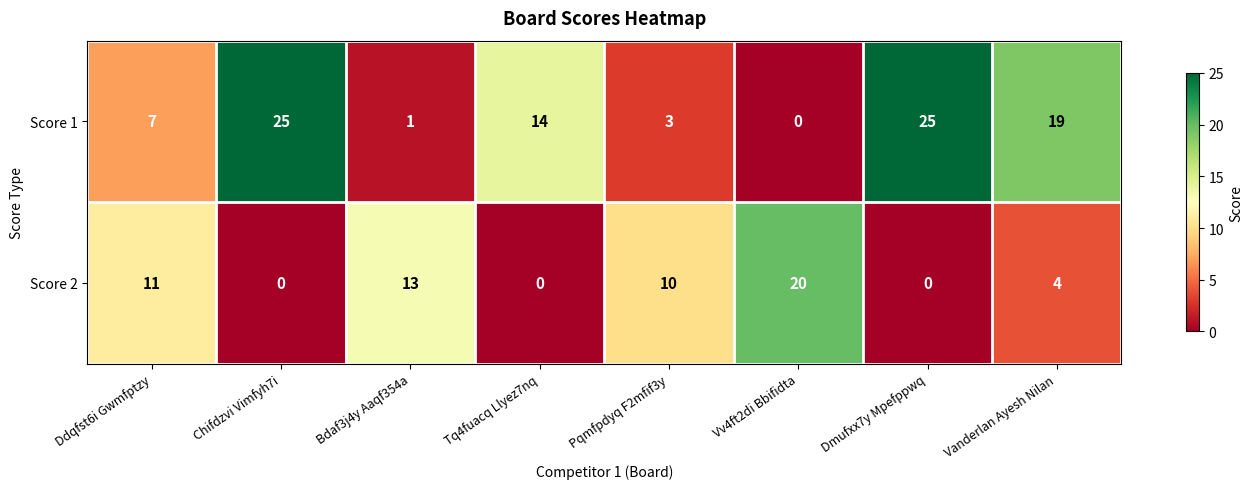

What is the difference between the highest and lowest values at Chifdzvi Vimfyh7i?

25